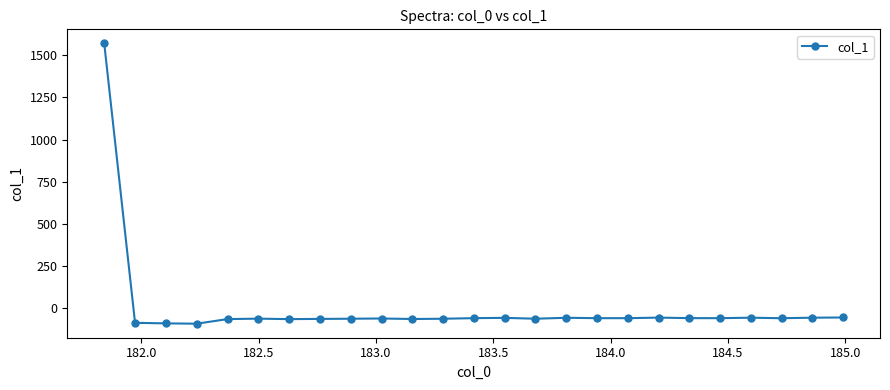

What is the sum of all values?

86.7